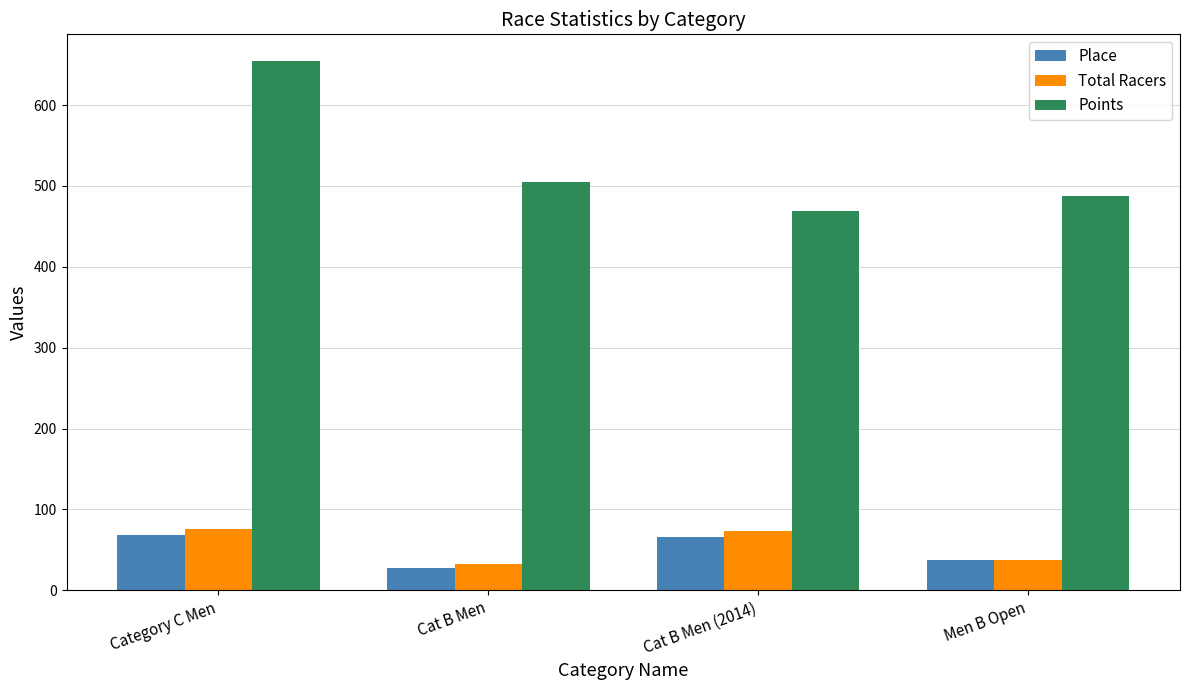

How many values in the Place series are below 66?

2